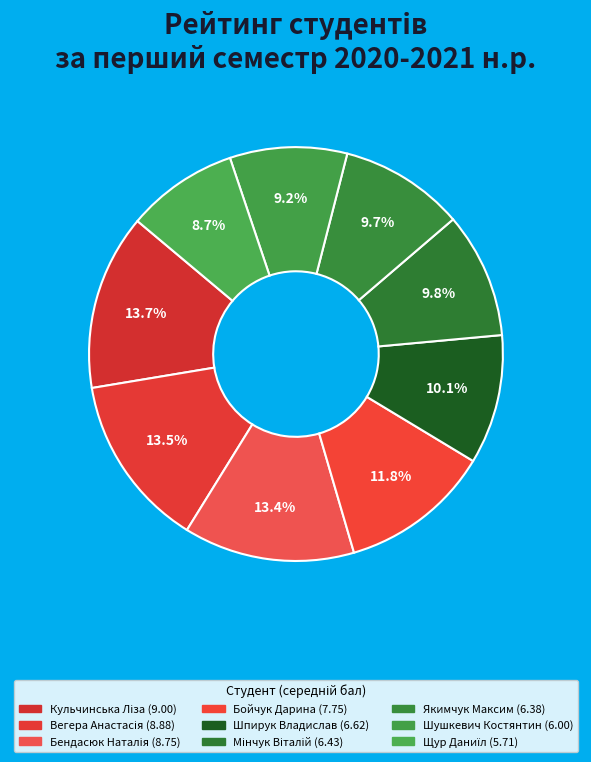

Does any single category account for the majority?

No